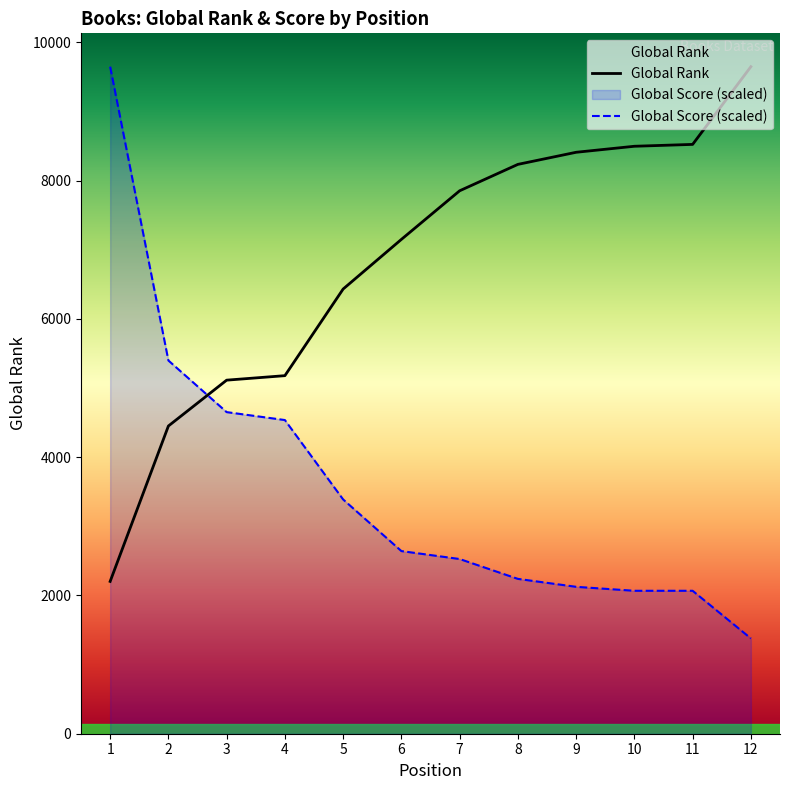

What is the difference between the second highest and second lowest values in the Global Rank series?

4073.0